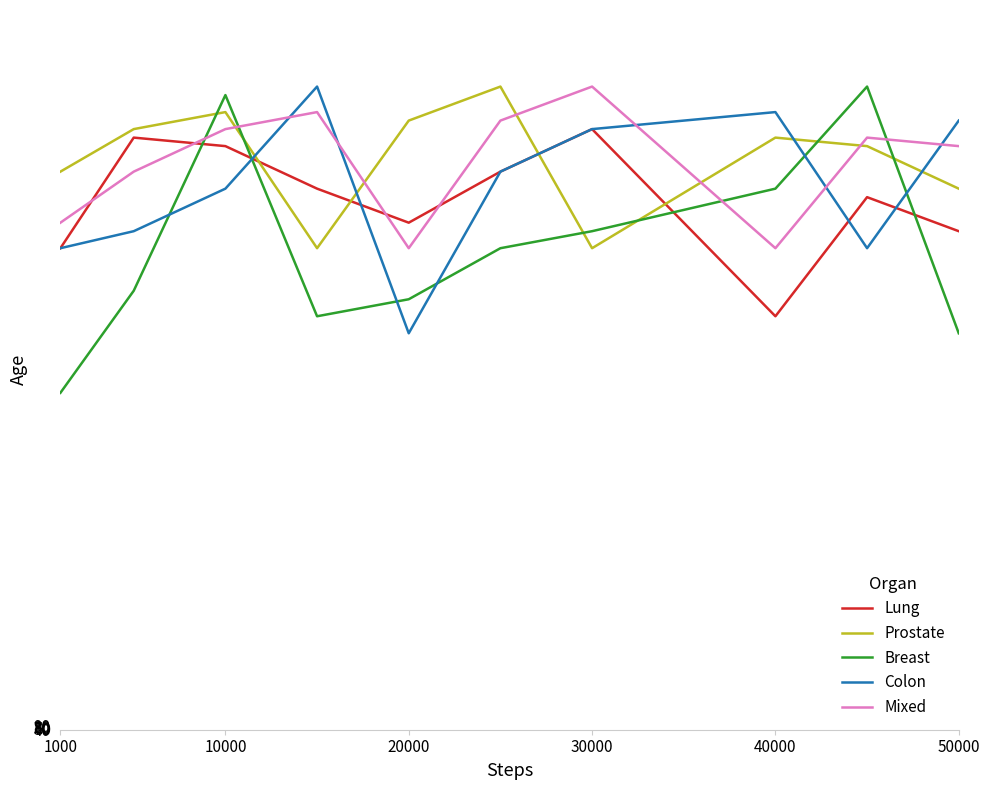

Where is Colon nearest to the value 61?

10000